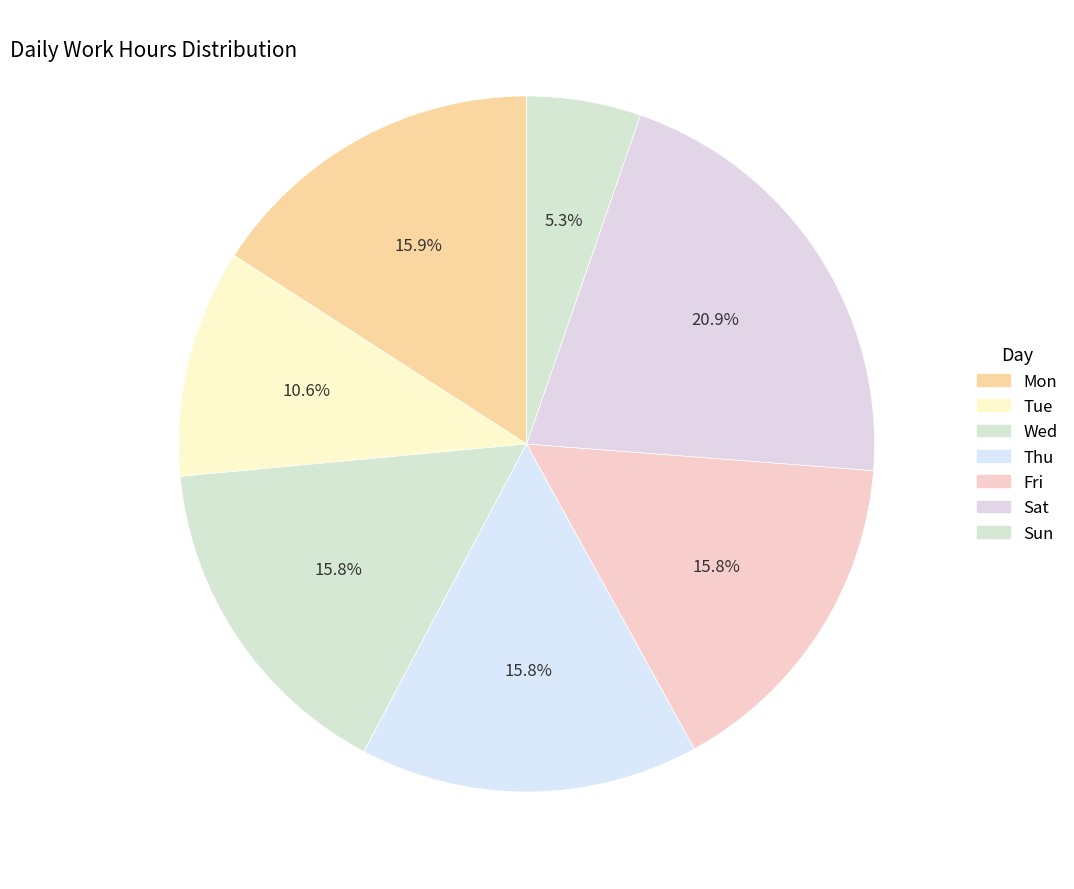

Is there any slice that represents more than half of the pie?

No